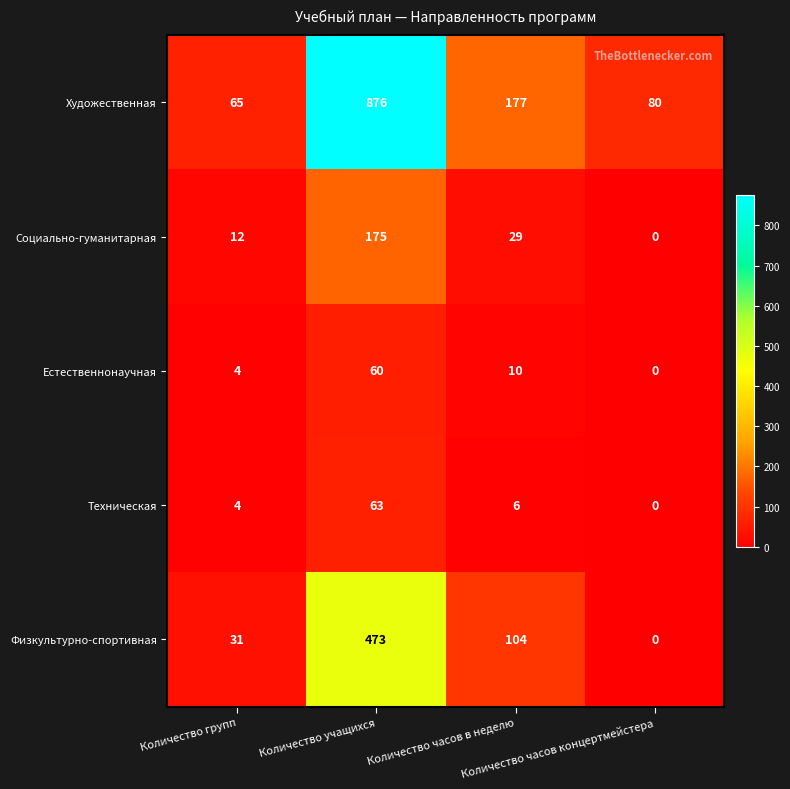

Which series has the largest total across all categories?

Художественная